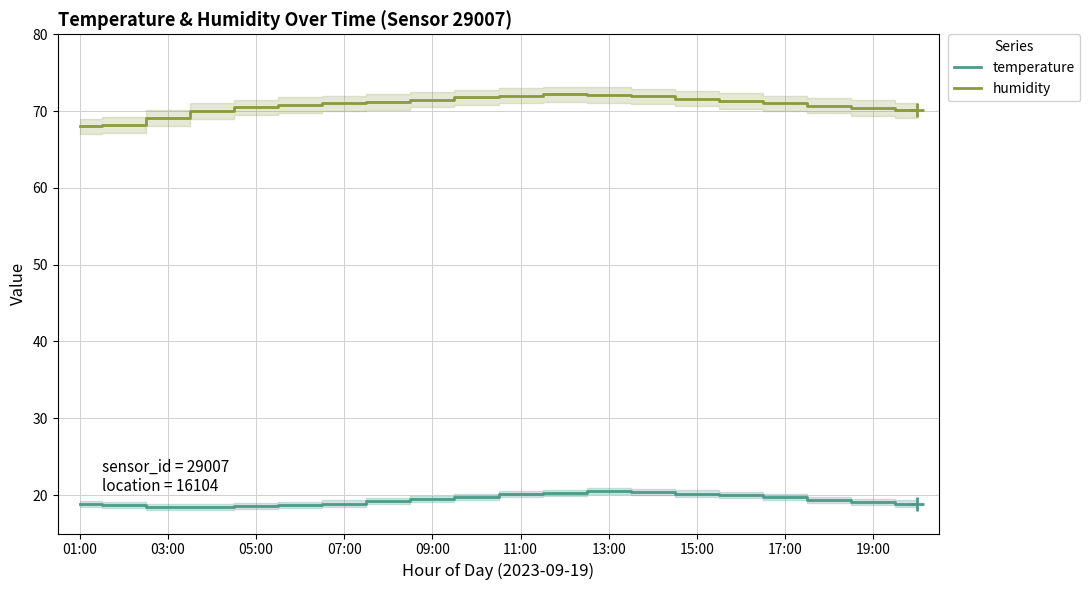

Reading right to left, what are all the values shown in this chart?

temperature: 18.9	19.1	19.4	19.7	20.0	20.2	20.4	20.5	20.3	20.1	19.8	19.5	19.2	18.9	18.7	18.6	18.5	18.4	18.7	18.8
humidity: 70.1	70.4	70.7	71.0	71.3	71.6	71.9	72.1	72.2	72.0	71.8	71.5	71.2	71.0	70.8	70.5	70.0	69.1	68.2	68.0